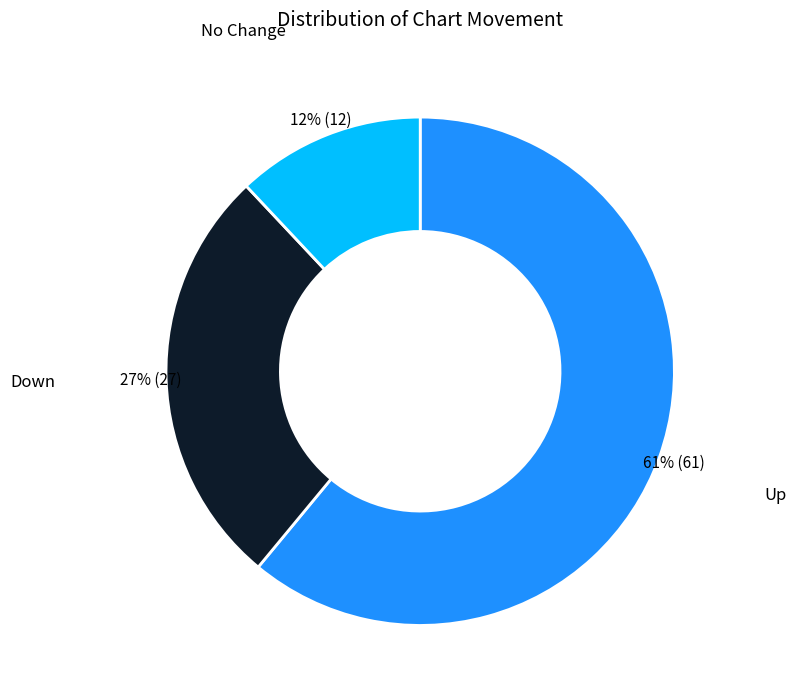

Approximately how many times larger is the value at Down compared to Up?

0.4